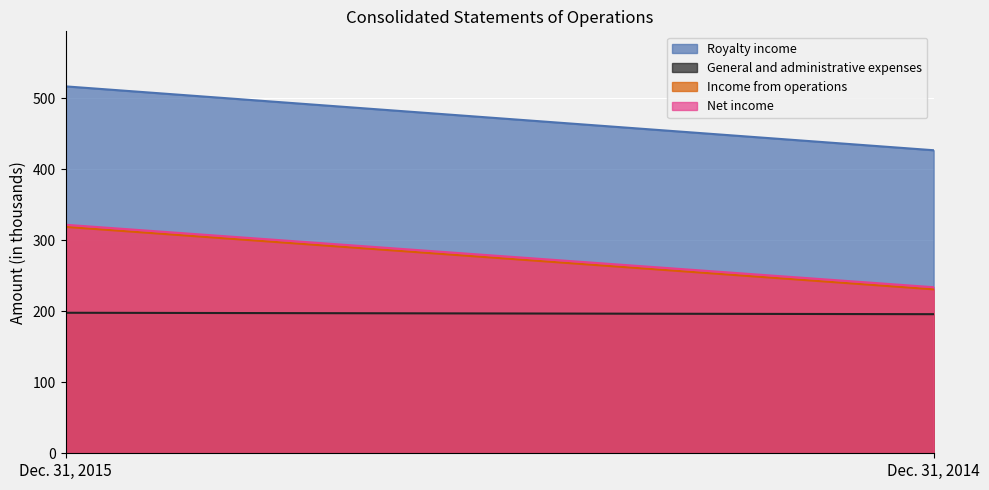

True or false: General and administrative expenses has a value of 198 at Dec. 31, 2015.

True